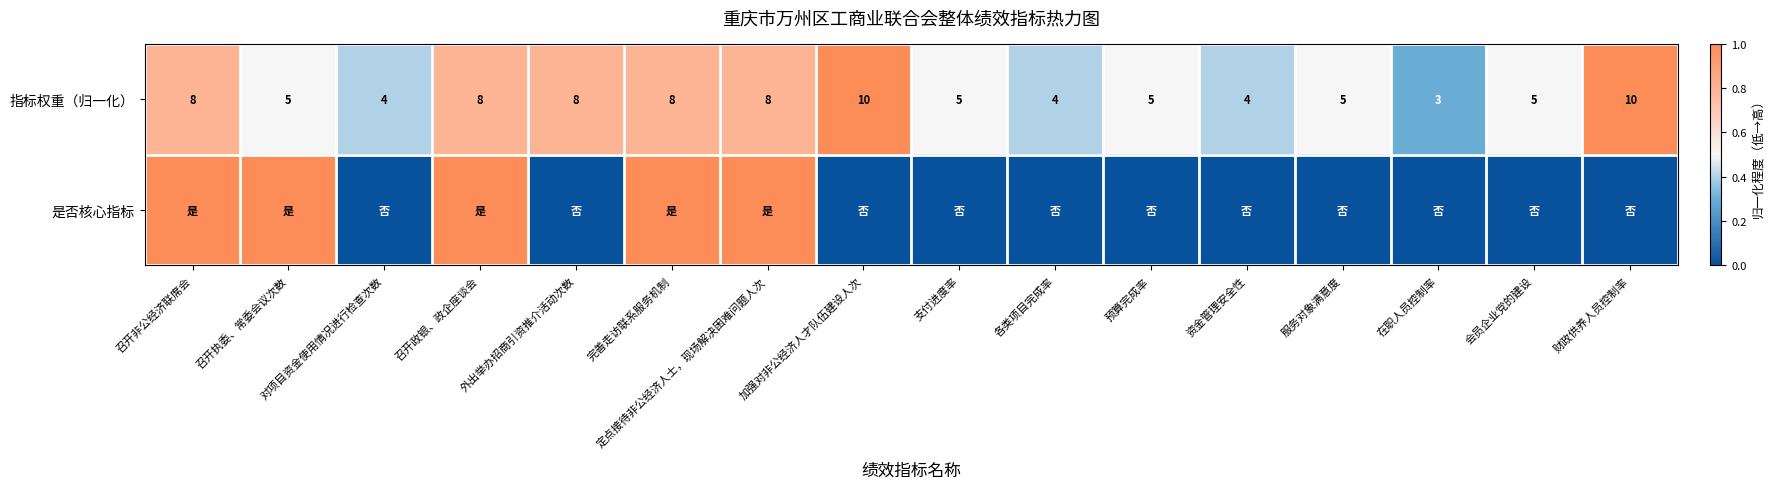

What is the difference between the 指标权重（归一化） values at 服务对象满意度 and 定点接待非公经济人士，现场解决困难问题人次?

3